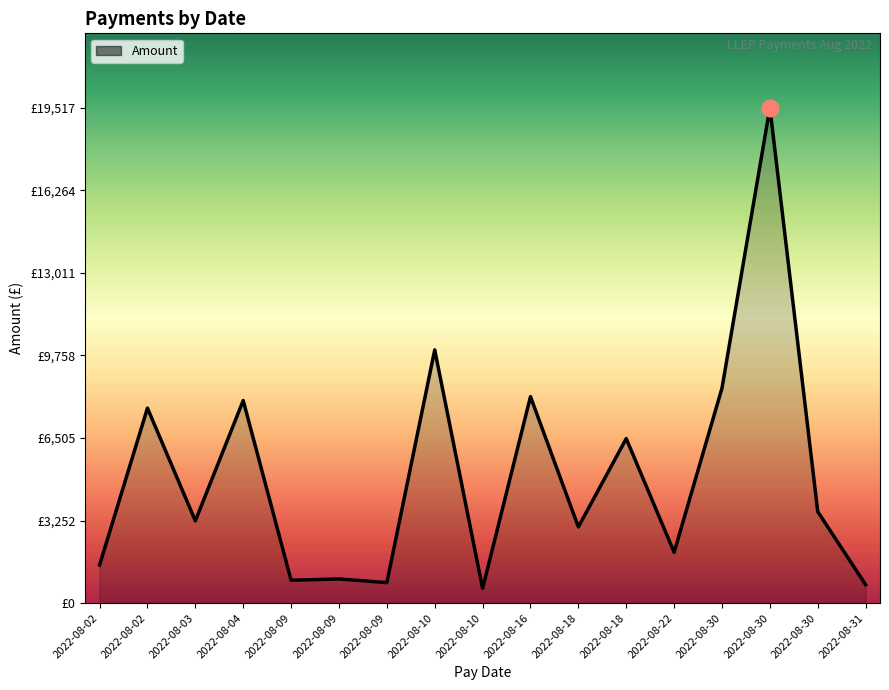

Reading left to right, list all the values displayed in this chart.

2022-08-02=1500.0	2022-08-02=7680.0	2022-08-03=3240.0	2022-08-04=7980.0	2022-08-09=900.0	2022-08-09=950.0	2022-08-09=806.7	2022-08-10=9975.0	2022-08-10=580.5	2022-08-16=8132.6	2022-08-18=3000.0	2022-08-18=6480.0	2022-08-22=2000.0	2022-08-30=8470.0	2022-08-30=19517.2	2022-08-30=3600.0	2022-08-31=725.0